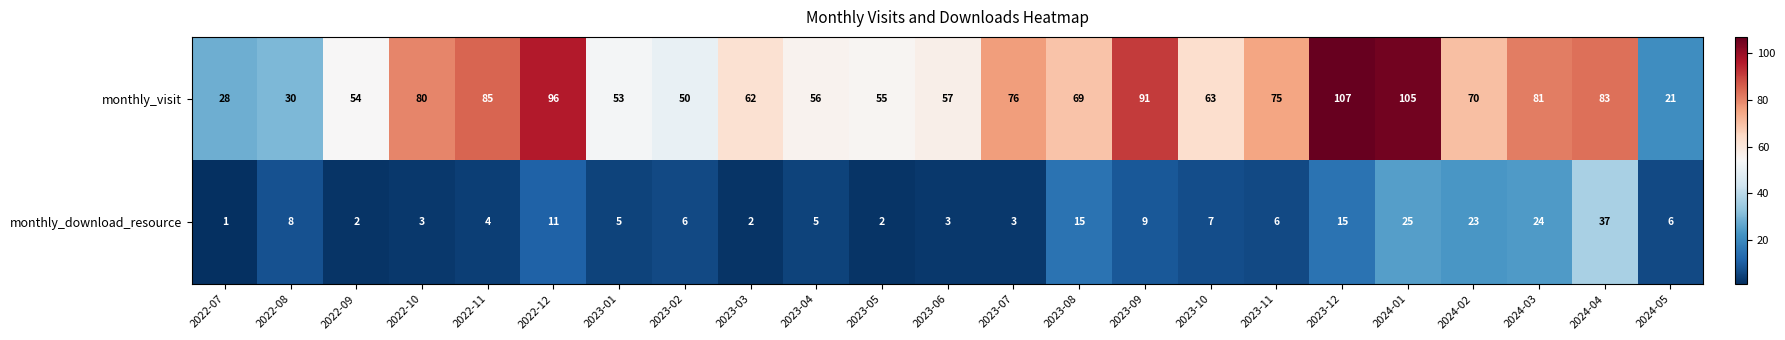

Where does the monthly_download_resource series first go above 6?

2022-08